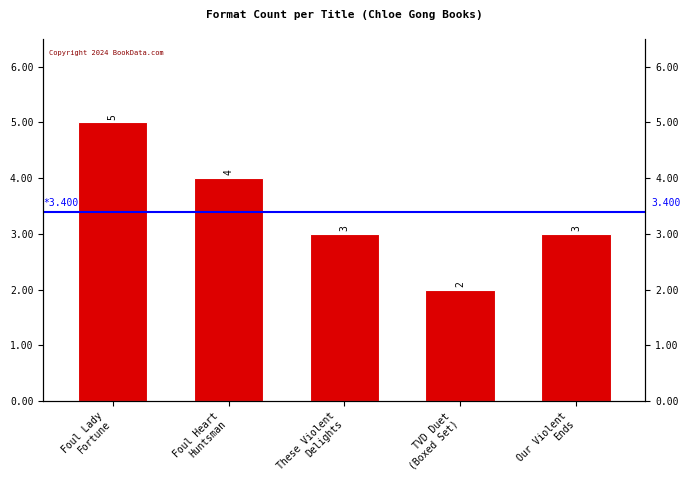

What position from the left is Our Violent Ends?

5